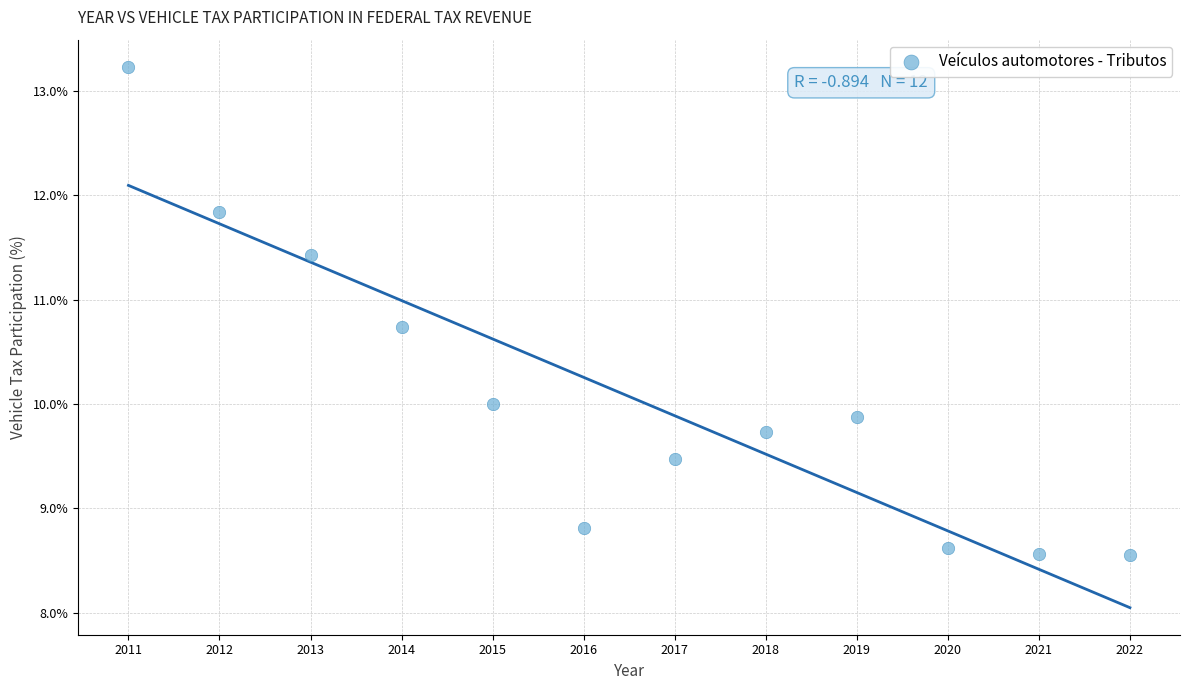

What is the range of X values (max minus min)?

11.0